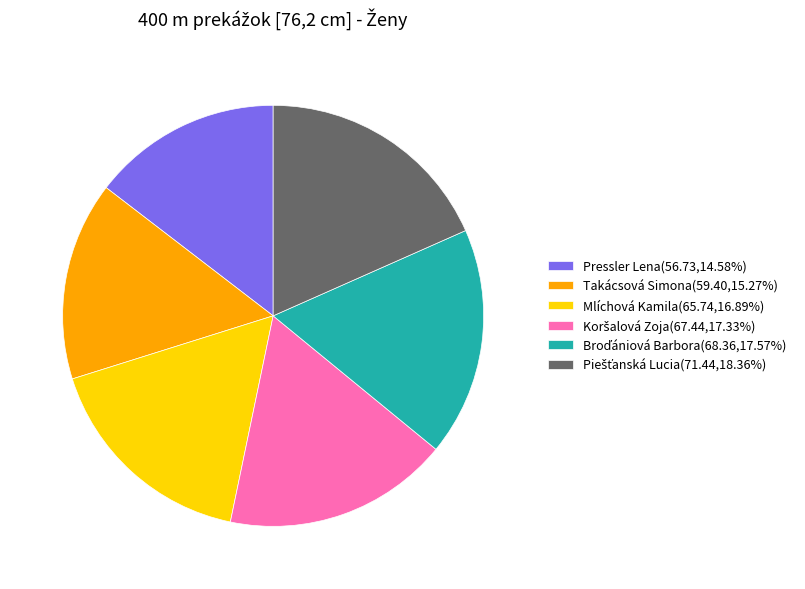

Approximately how many times larger is the value at Mlíchová Kamila(65.74,16.89%) compared to Takácsová Simona(59.40,15.27%)?

1.1